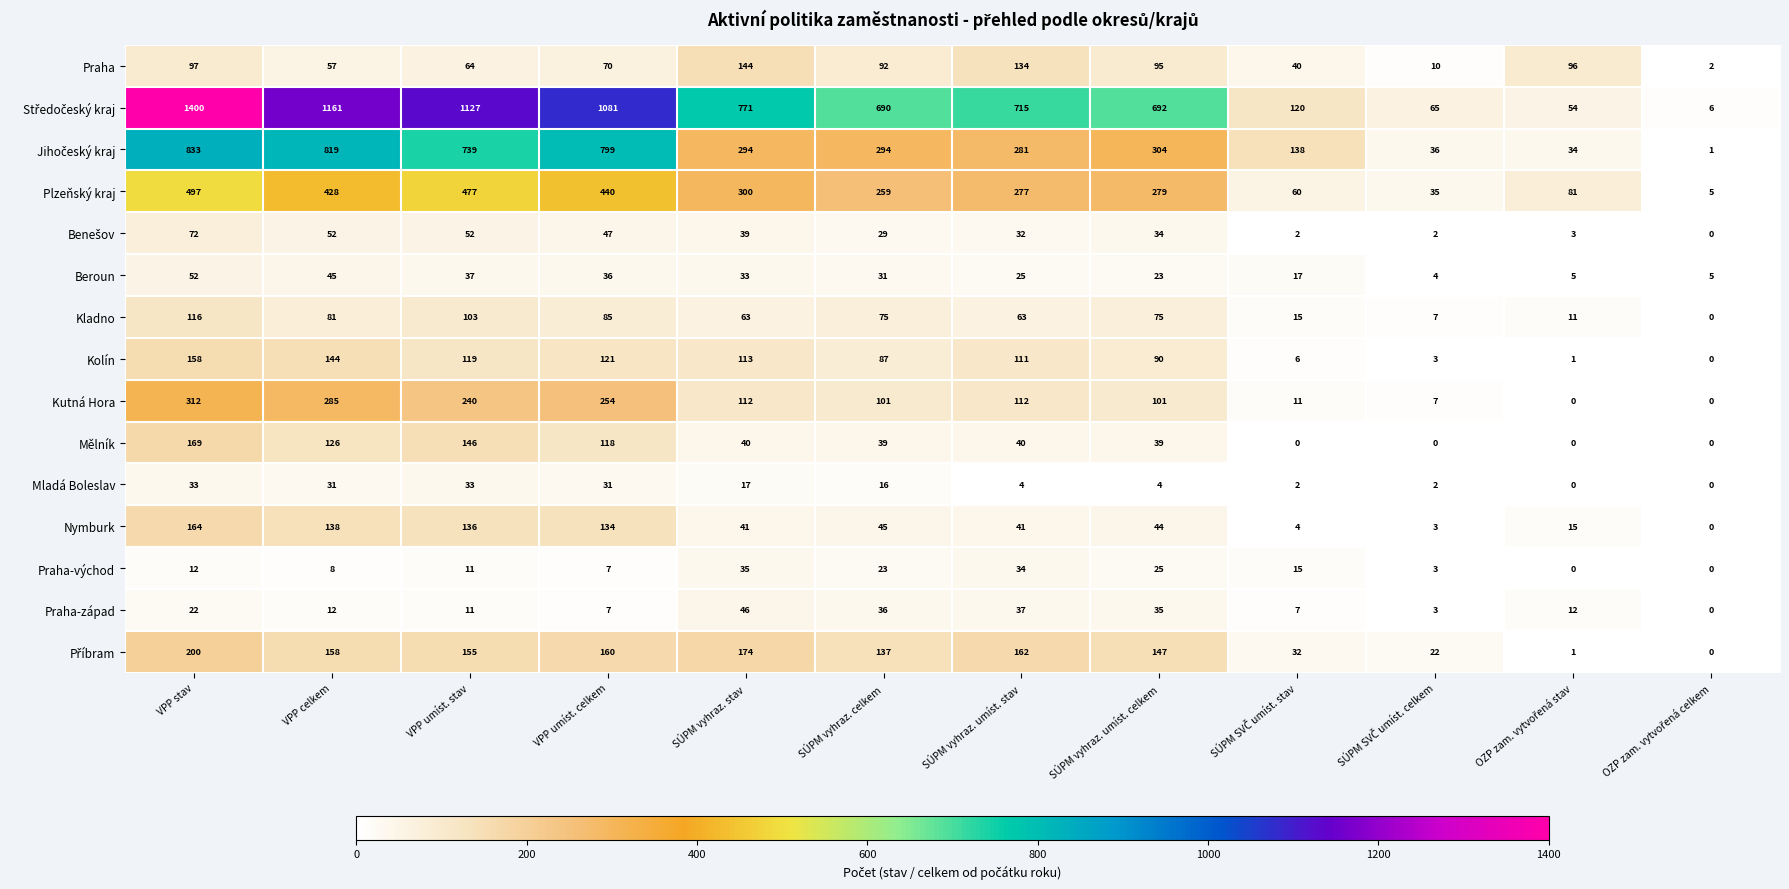

What is the difference between the highest and lowest values at SÚPM vyhraz. umíst. stav?

711